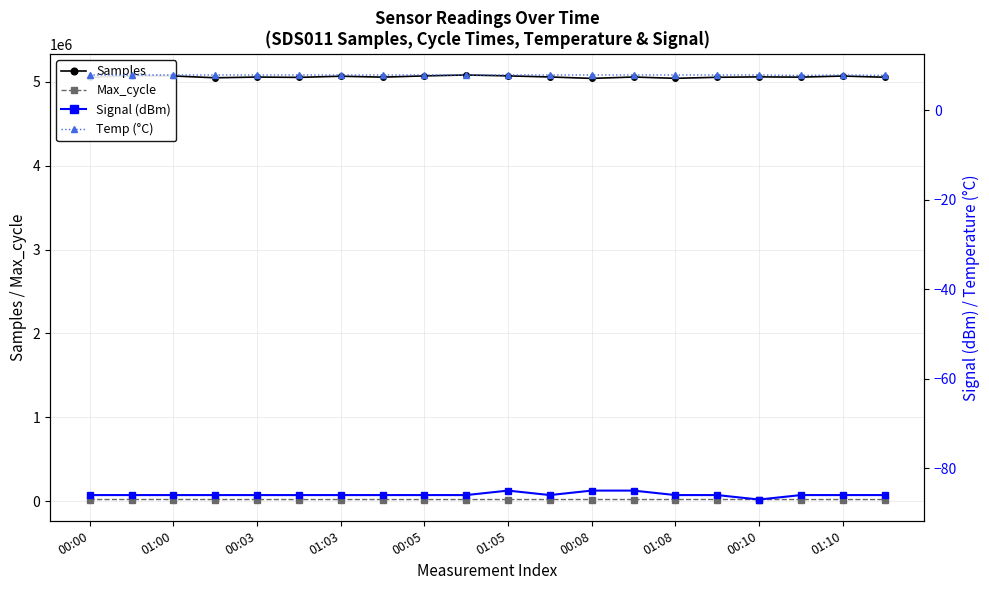

Which series has the widest spread of values?

Samples